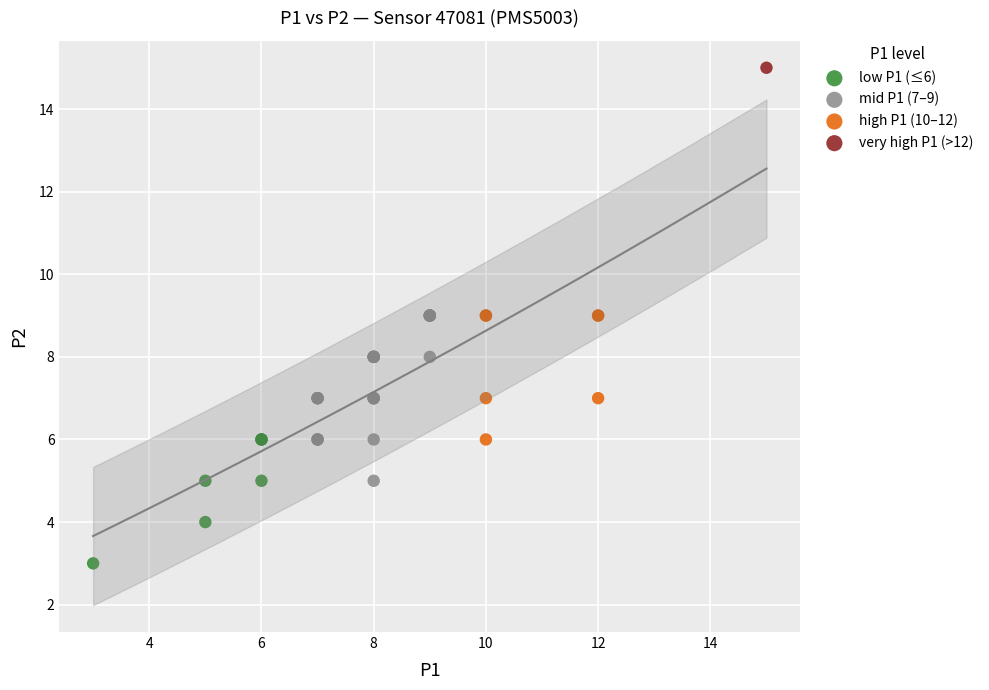

What are all the series names shown in the legend?

low P1 (≤6), mid P1 (7–9), high P1 (10–12), very high P1 (>12)